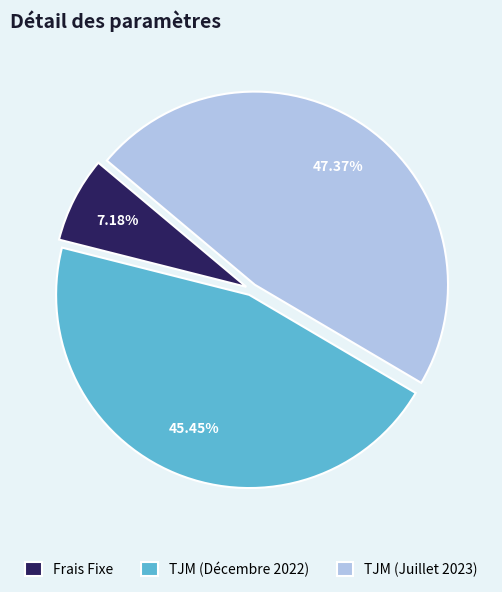

How many slices are in this pie chart?

3